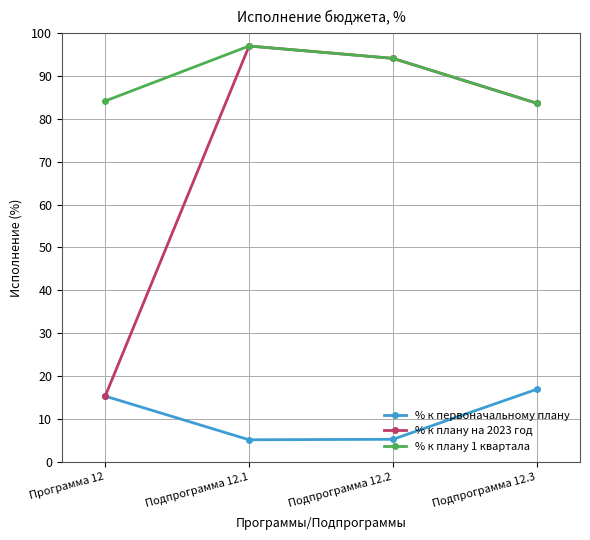

Is this an area chart (filled region under the line)?

No